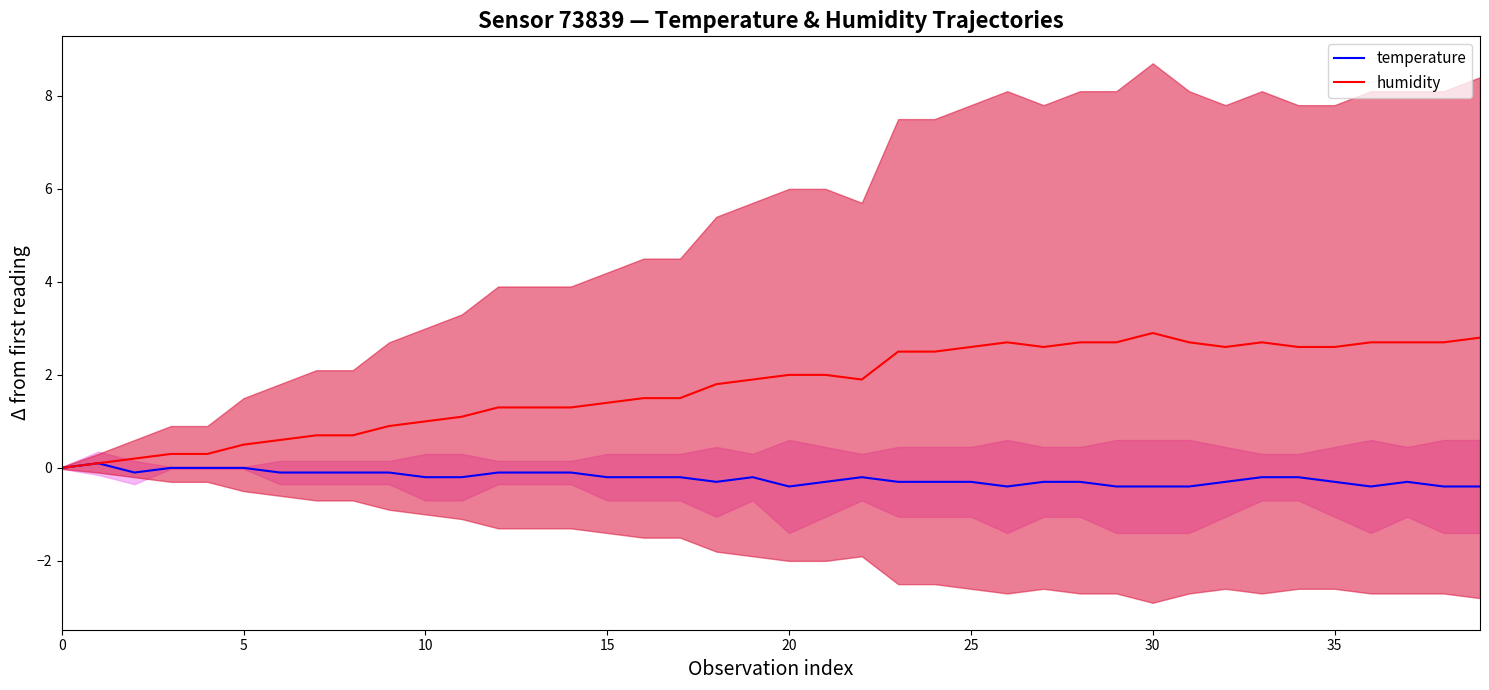

What is the value of the temperature (mean) point at the 22nd from the left?

-0.3